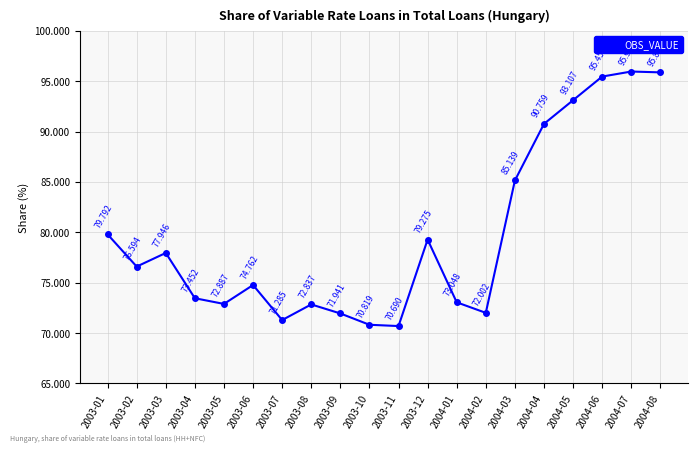

Reading left to right, what are all the values shown in this chart?

2003-01=79.8	2003-02=76.6	2003-03=77.9	2003-04=73.5	2003-05=72.9	2003-06=74.8	2003-07=71.3	2003-08=72.8	2003-09=71.9	2003-10=70.8	2003-11=70.7	2003-12=79.3	2004-01=73.0	2004-02=72.0	2004-03=85.1	2004-04=90.8	2004-05=93.1	2004-06=95.5	2004-07=96.0	2004-08=95.9